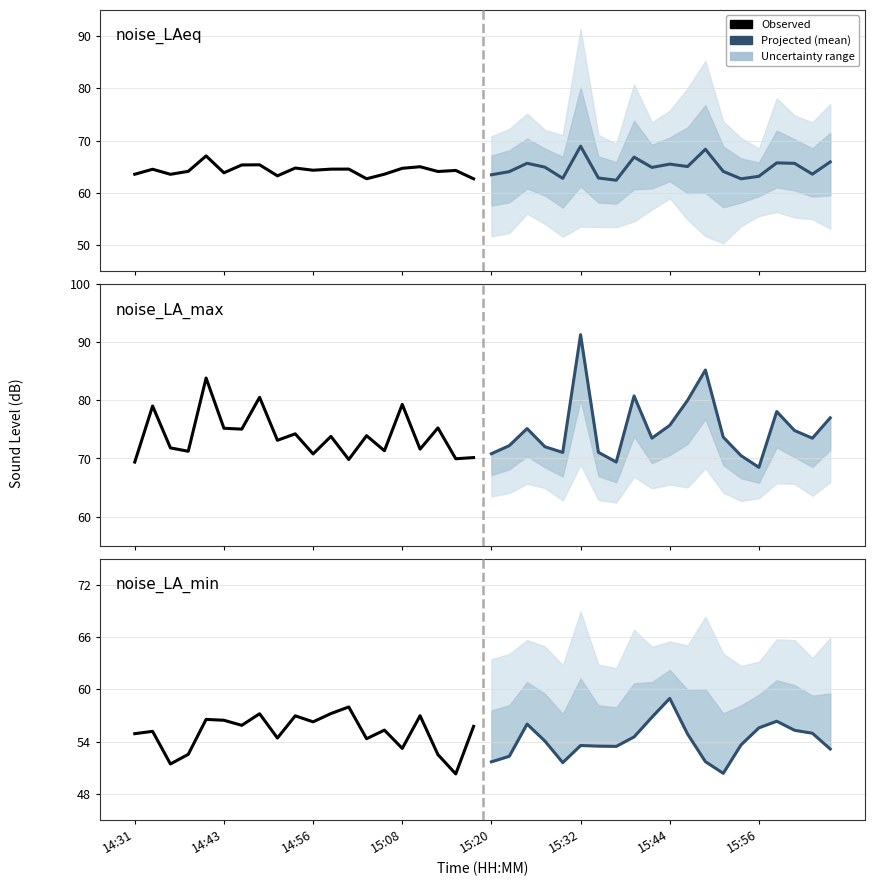

Where is noise_LA_min (observed) nearest to the value 54?

13